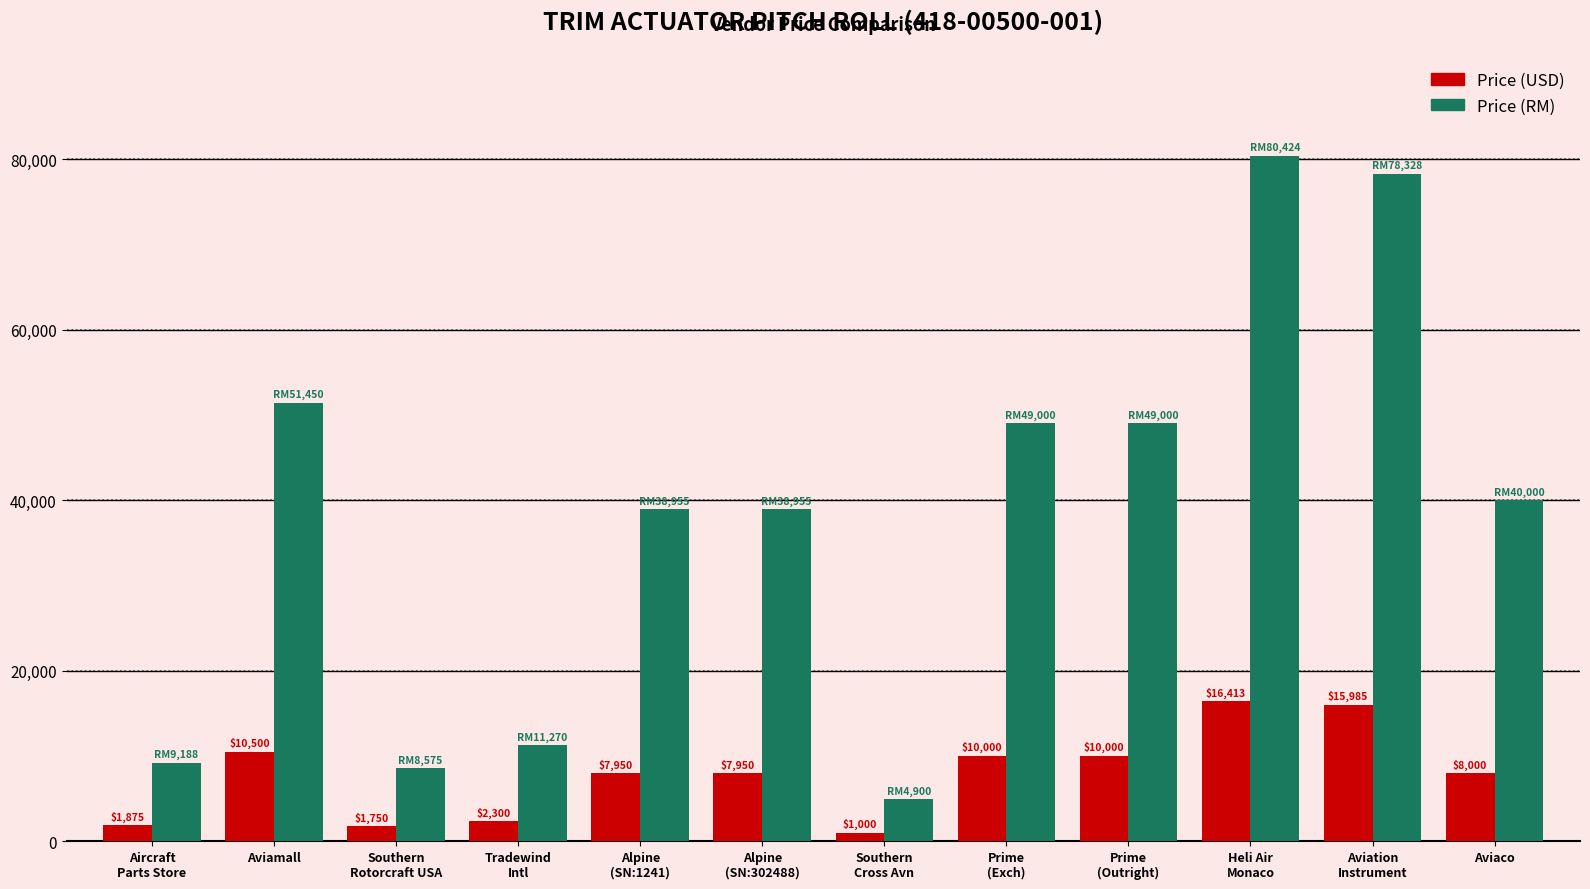

Does the chart contain stacked bars?

No